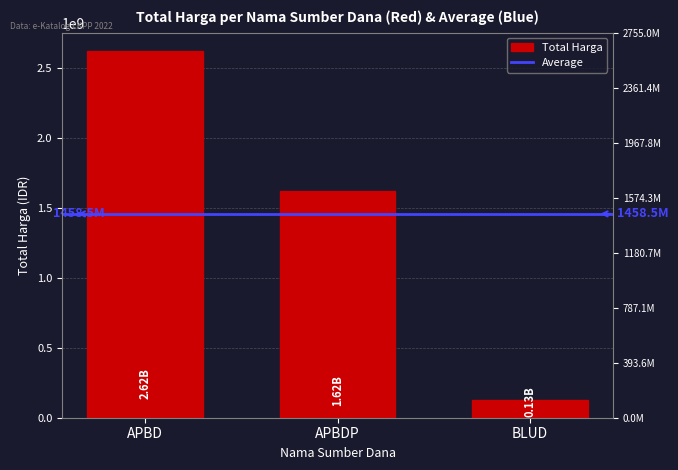

True or false: the data shows 45803792 at BLUD.

False